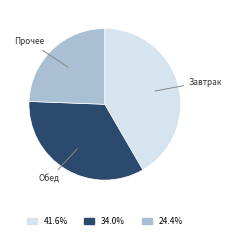

Is there a majority slice in this chart?

No